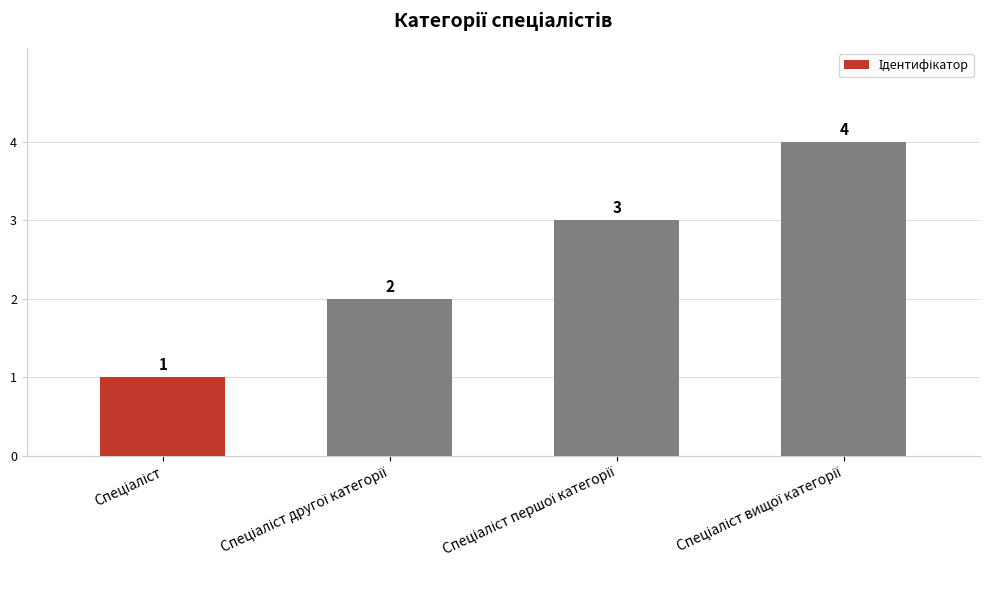

How many values are between 2 and 4?

3